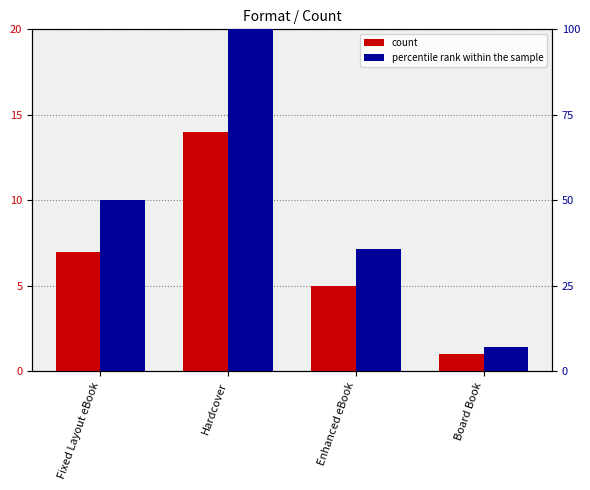

Reading left to right, list all the values displayed in this chart.

count: Fixed Layout eBook=7.0	Hardcover=14.0	Enhanced eBook=5.0	Board Book=1.0
percentile rank within the sample: Fixed Layout eBook=50.0	Hardcover=100.0	Enhanced eBook=35.7	Board Book=7.1